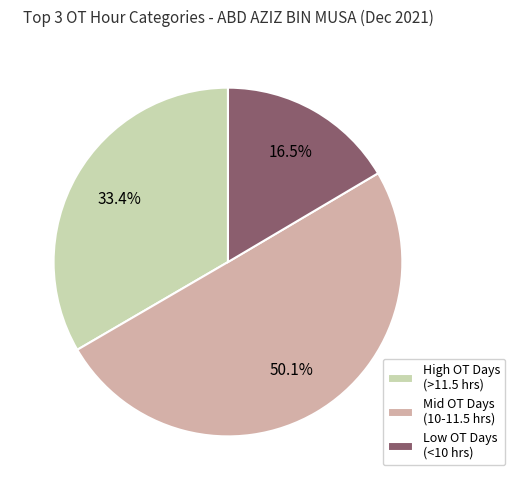

Is Low OT Days (<10 hrs) the majority of the pie?

No